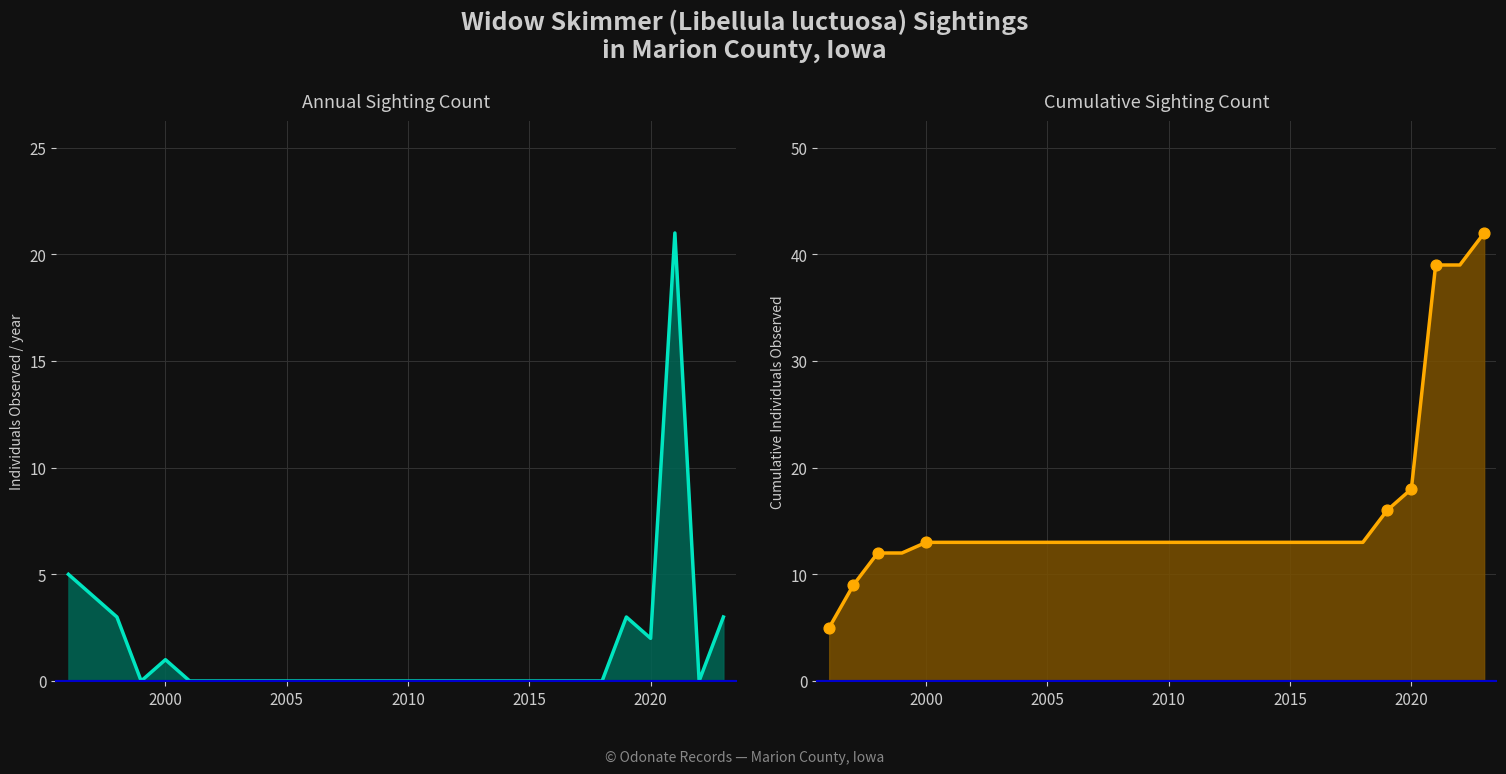

Which series reaches the minimum Y coordinate?

Count